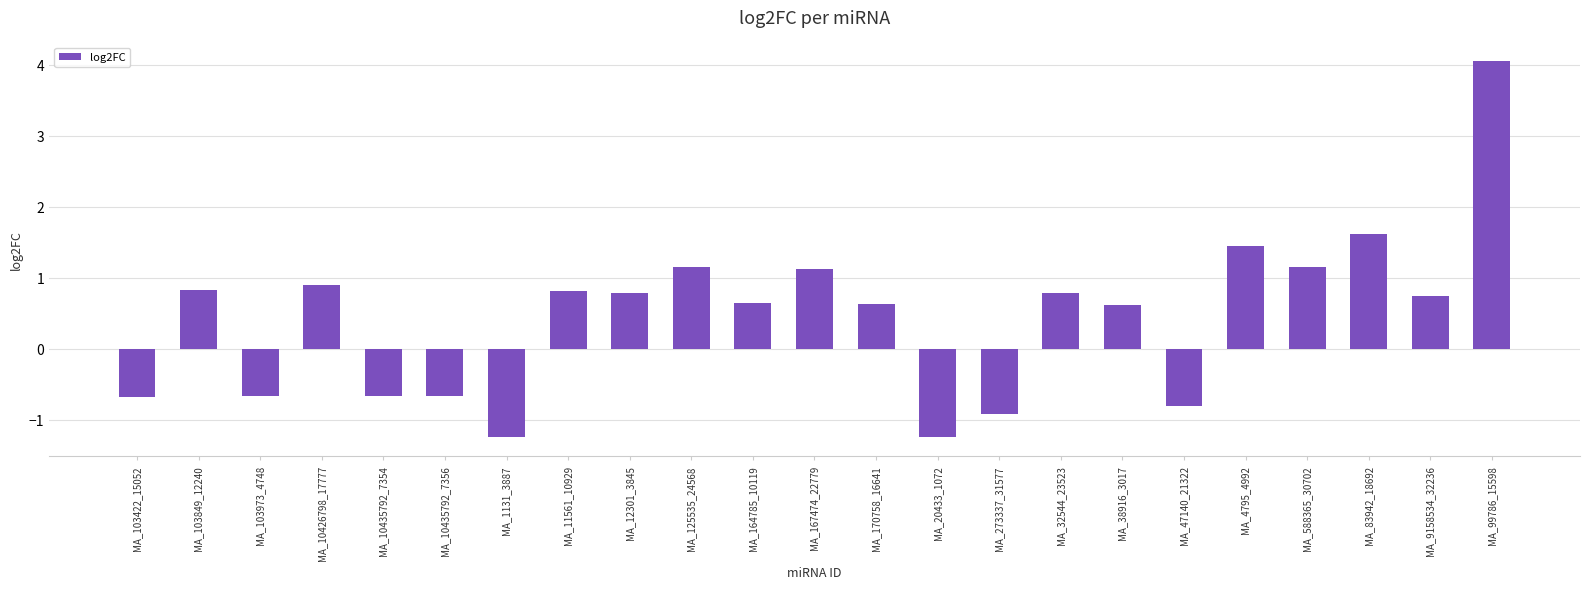

At which category does the chart reach its peak across all series?

MA_99786_15598